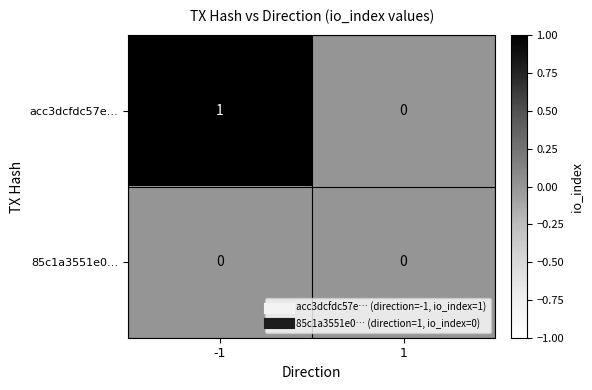

The acc3dcfdc57e… series shows 0 at 1. True or false?

True